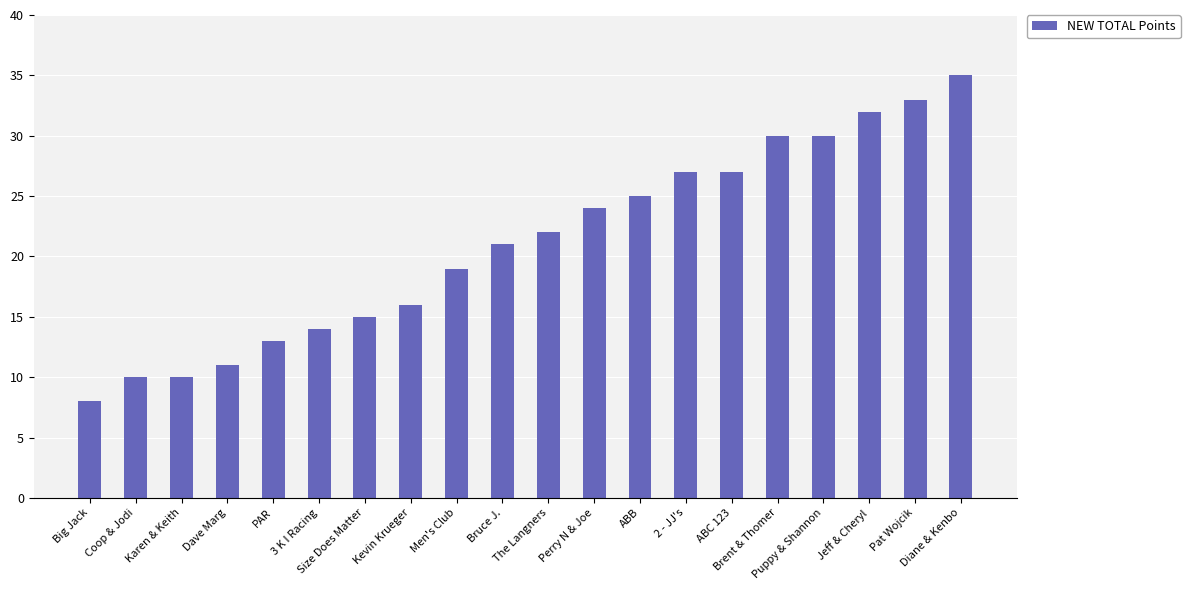

What is the minimum value shown in the chart?

8